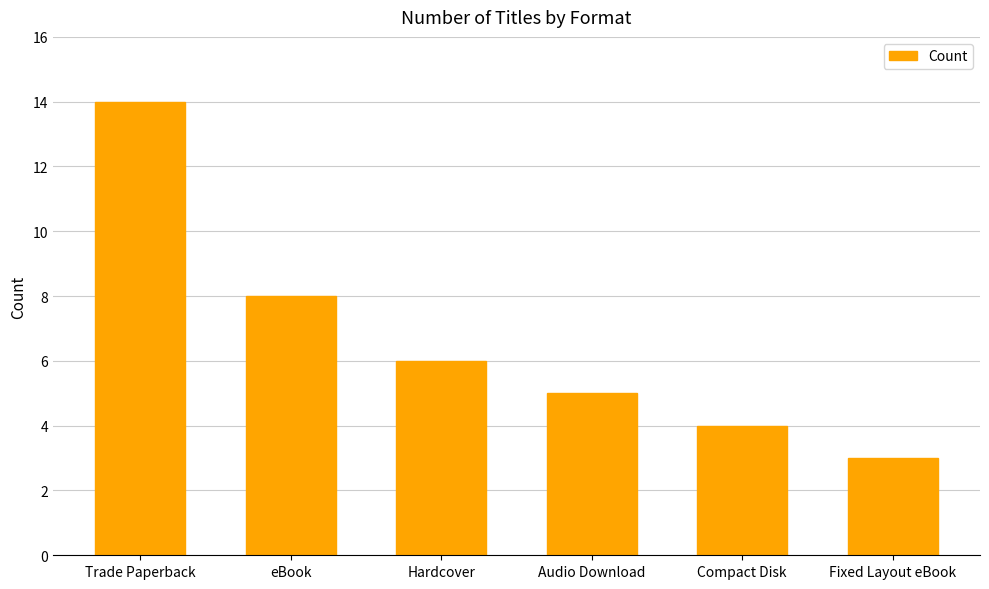

What is the value of the 2nd bar from the left?

8